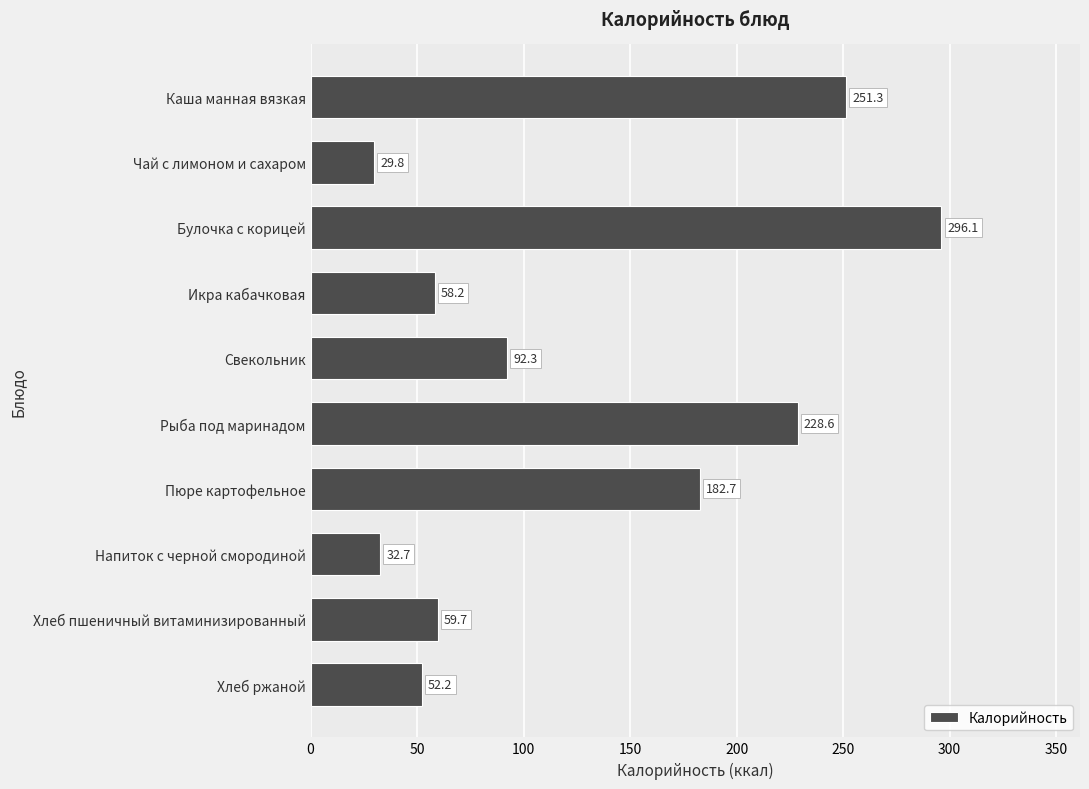

Is it true that the value at Хлеб пшеничный витаминизированный is 33.5?

False